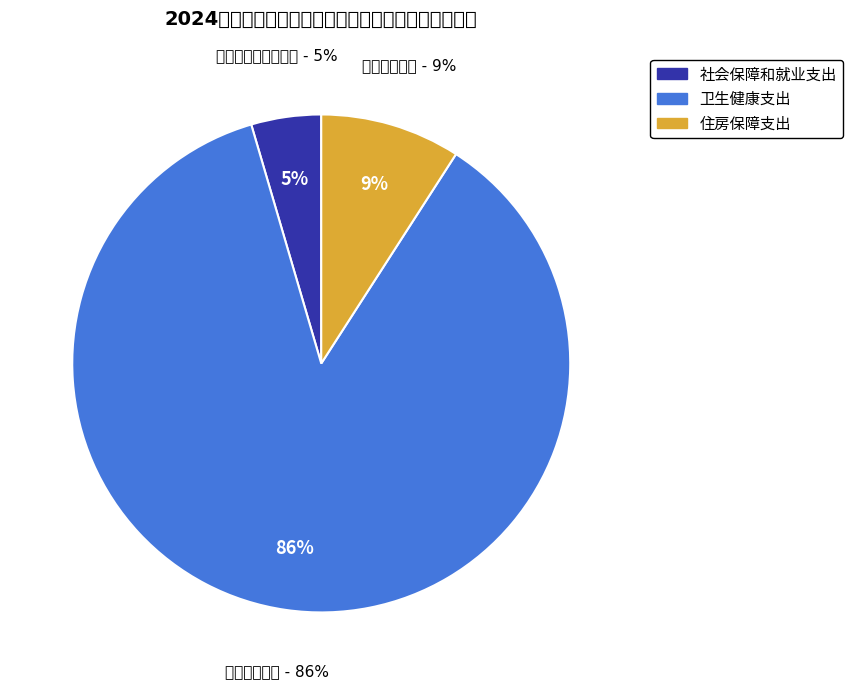

Is there any slice that represents more than half of the pie?

Yes